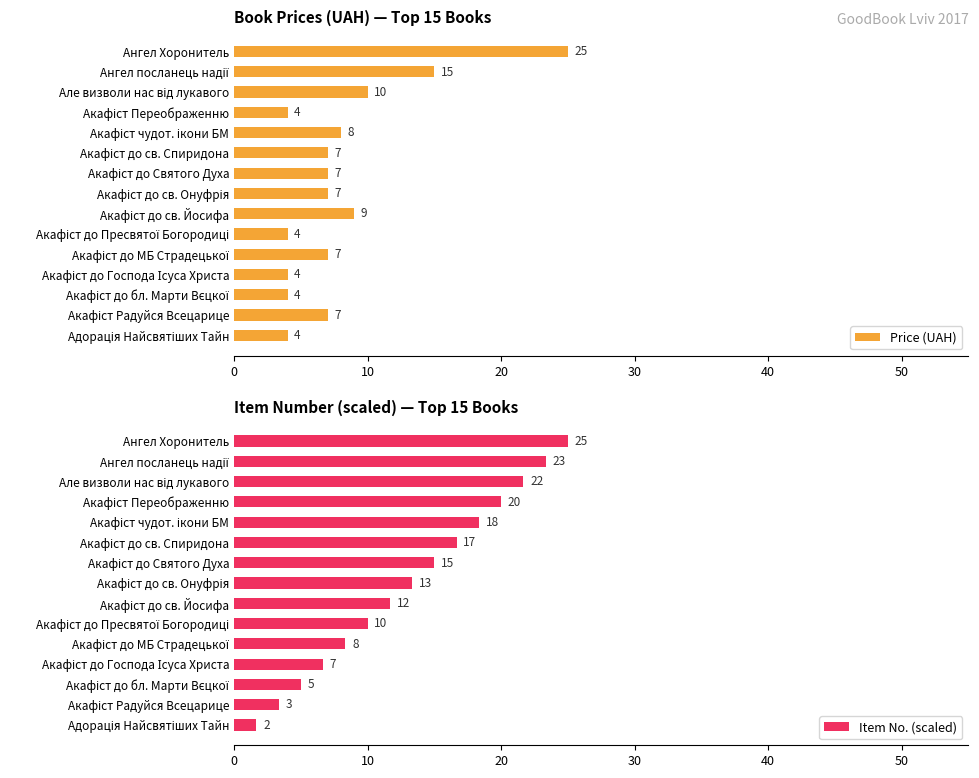

What is the difference between the maximum and minimum values in the Price (UAH) series?

21